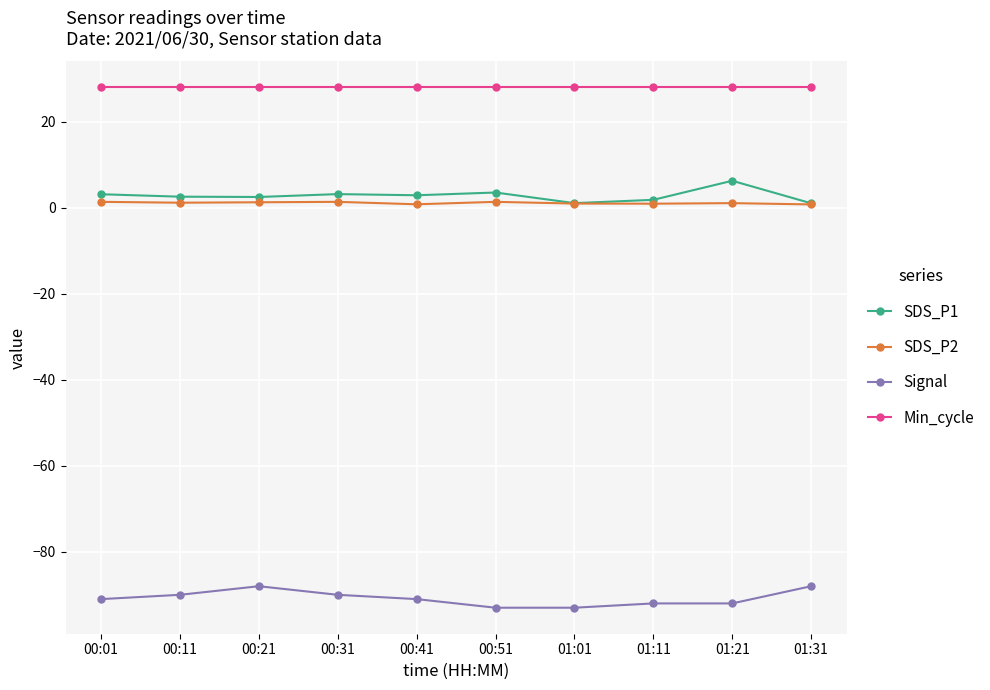

True or false: Min_cycle and SDS_P1 intersect in this chart.

False